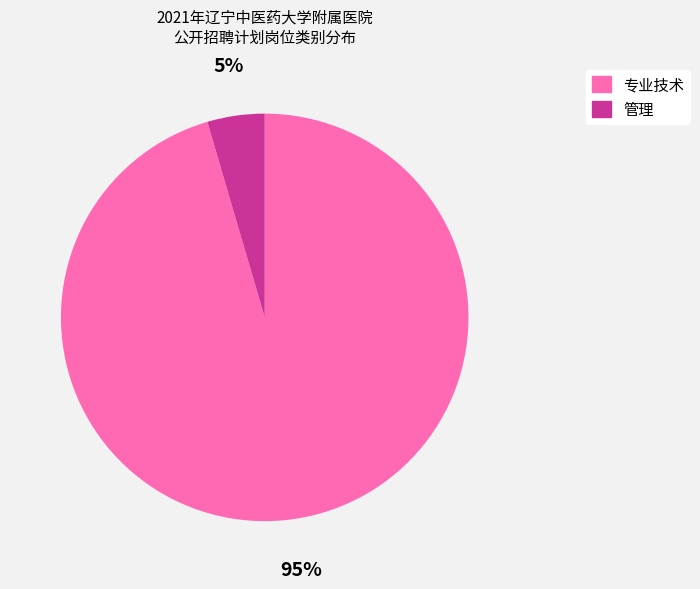

Is there any slice that represents more than half of the pie?

Yes